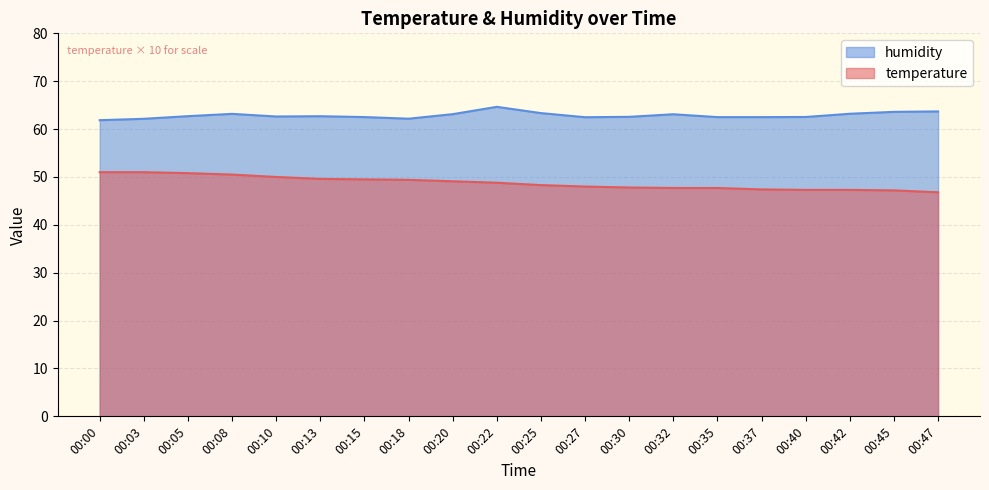

True or false: humidity and temperature cross at least once.

False